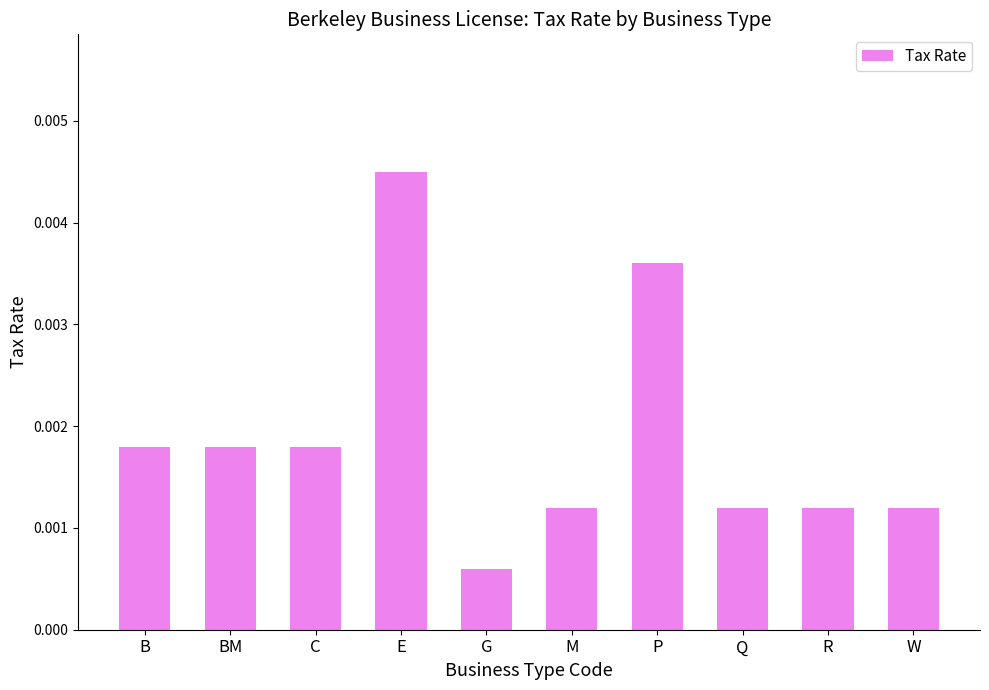

How many values are between 0 and 1?

10